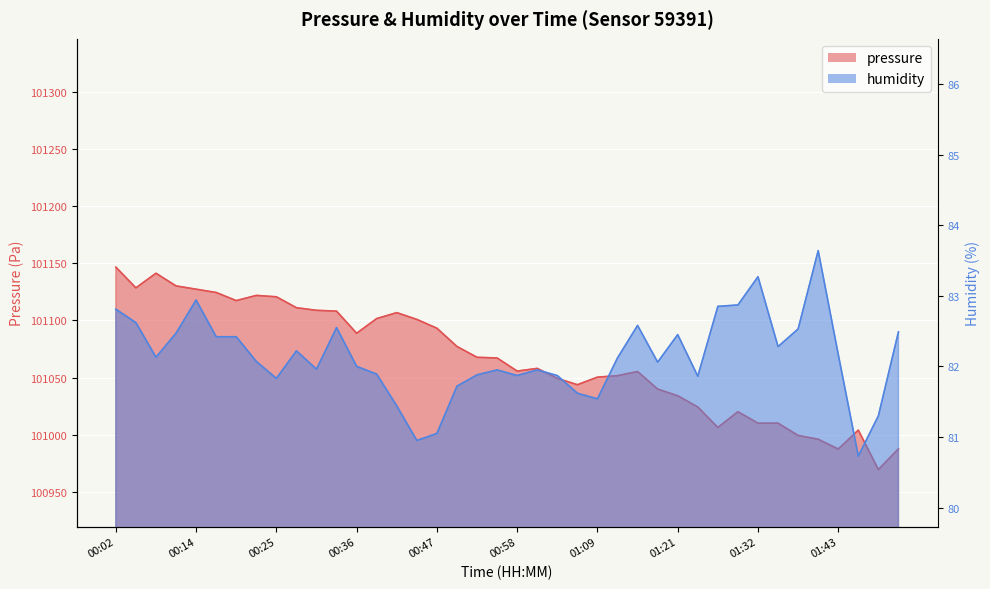

True or false: pressure has a value of 67827.7 at 00:50.

False